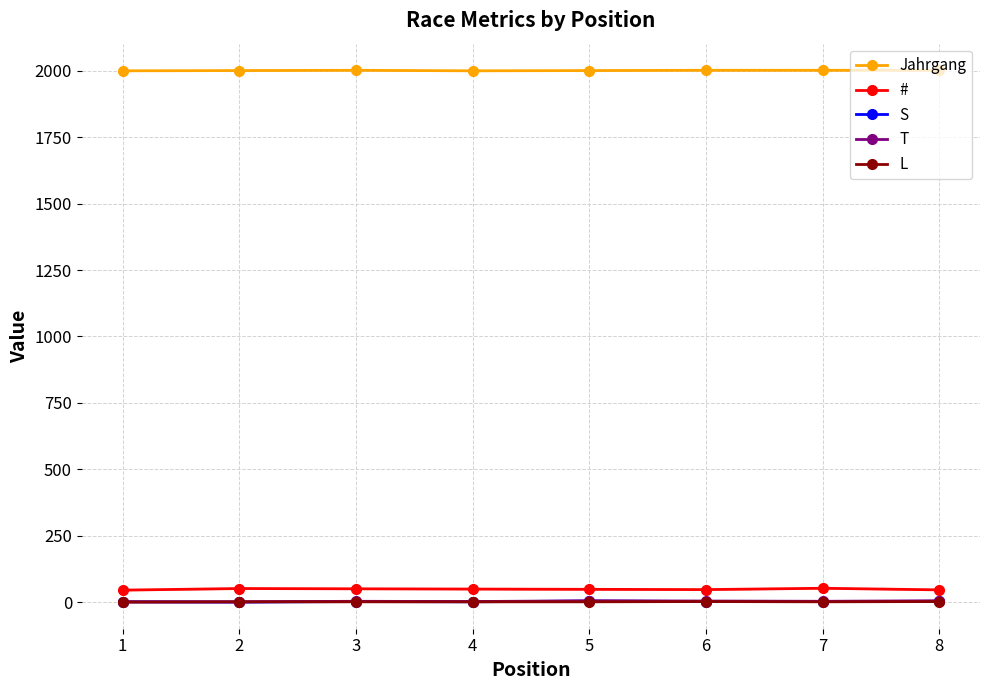

List the labels in order of T value, largest first.

5, 8, 6, 3, 7, 4, 1, 2